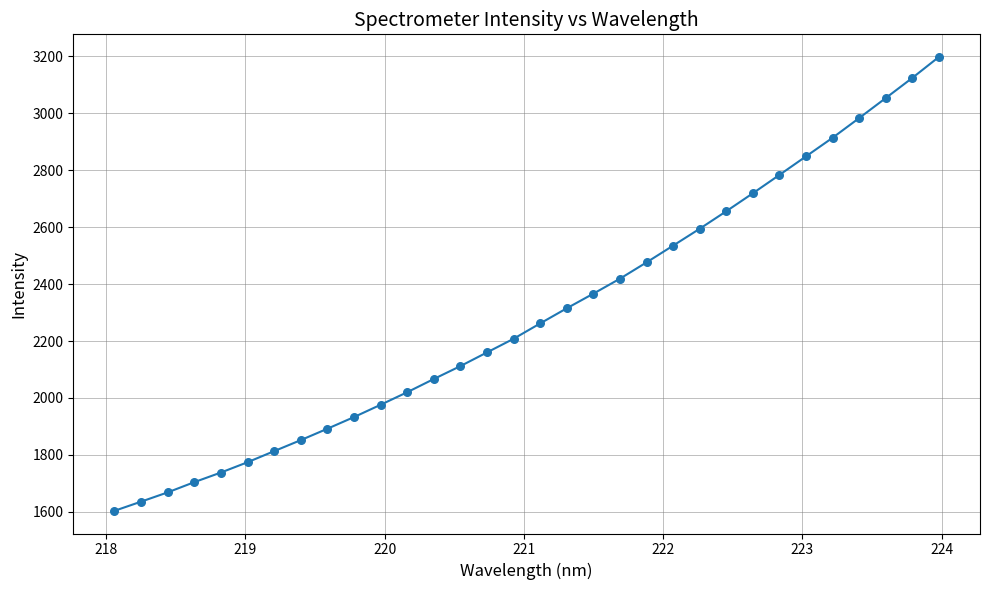

What is the greatest value displayed?

3198.0